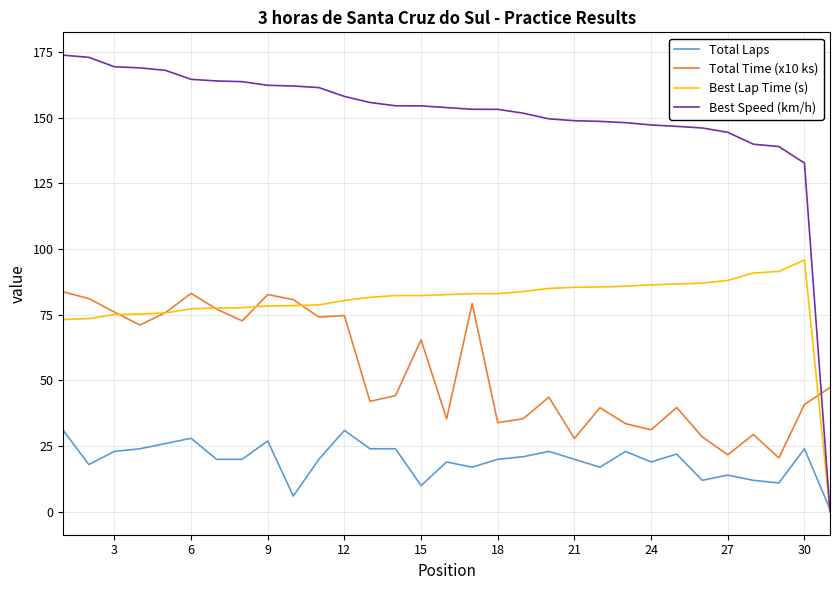

True or false: Total Time (x10 ks) and Total Laps cross at least once.

False